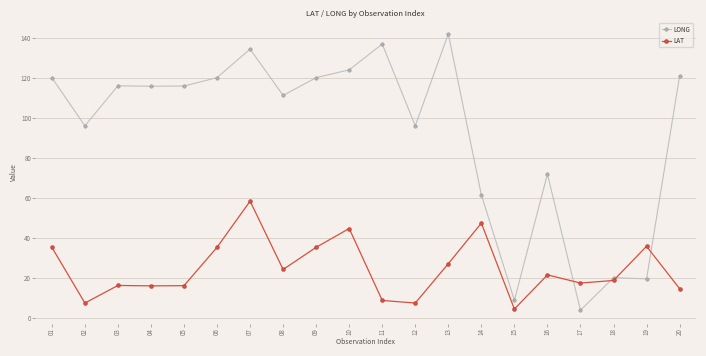

What value does the LONG series have at 03?

116.0